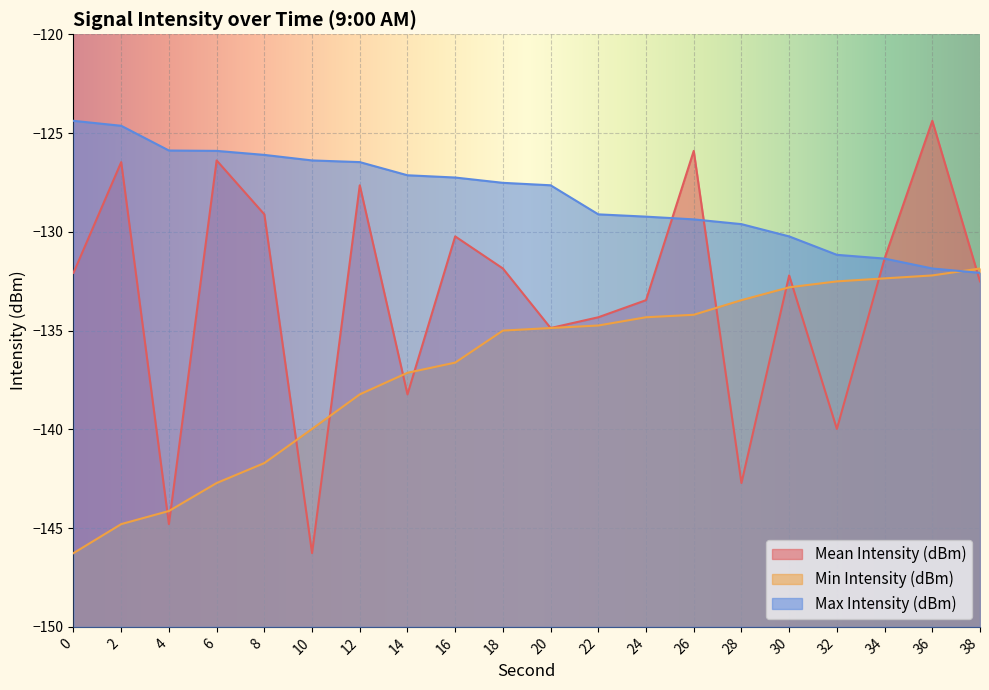

At which label is Mean Intensity (dBm) closest to -135?

20